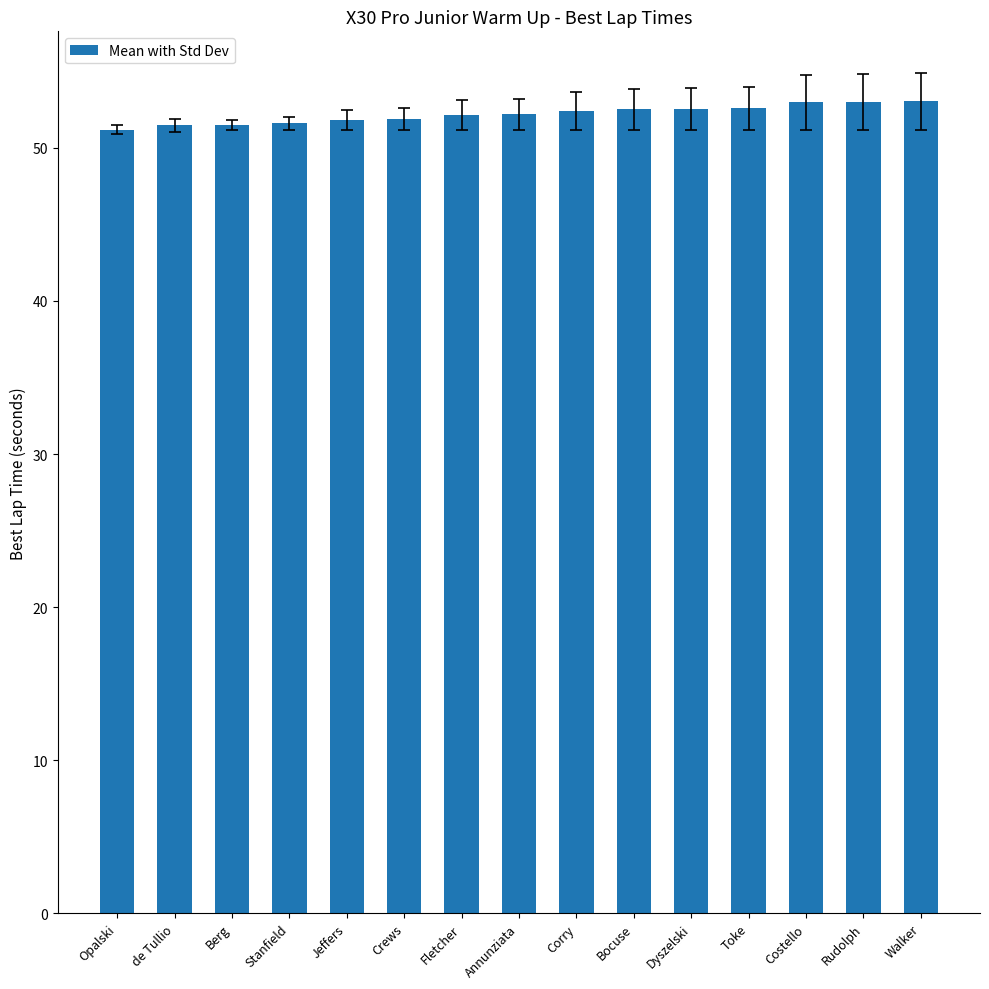

Does the chart contain any negative values?

No